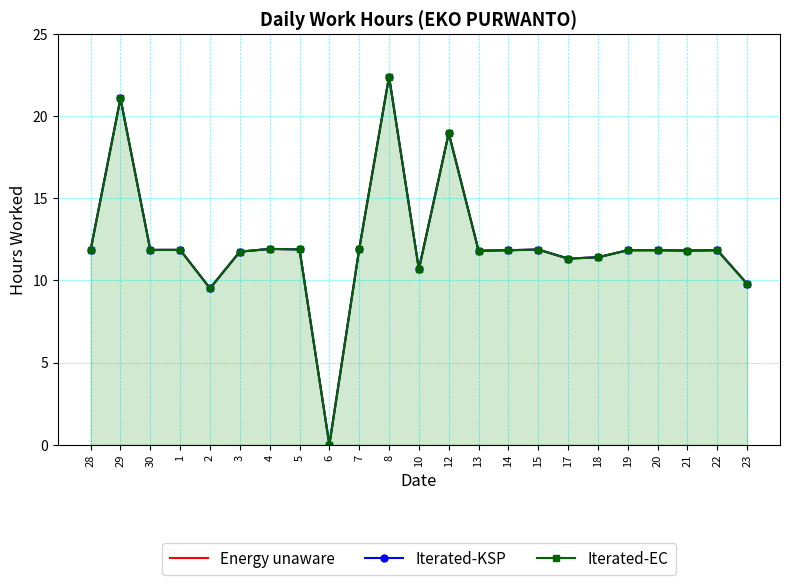

Which series has the widest spread of values?

Energy unaware